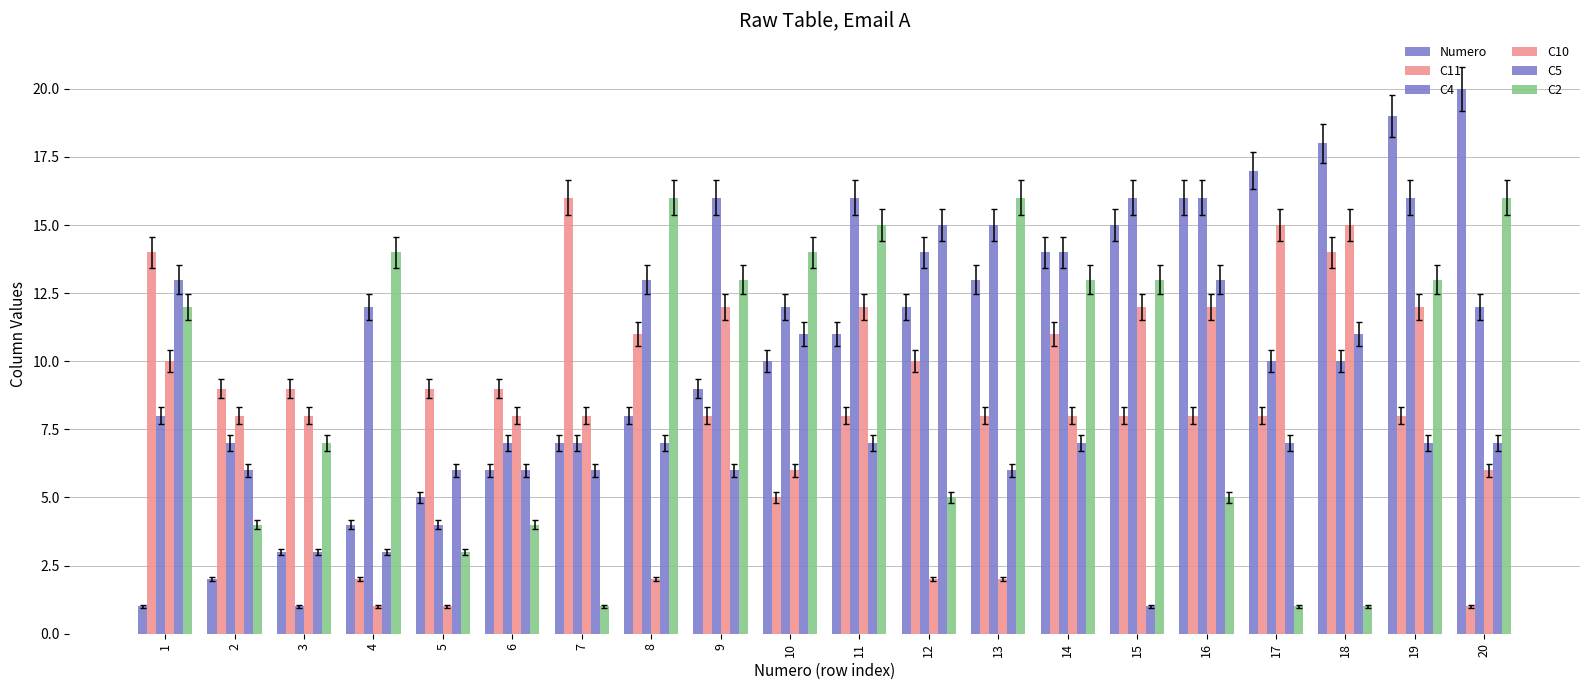

What is the average value of the Numero series?

10